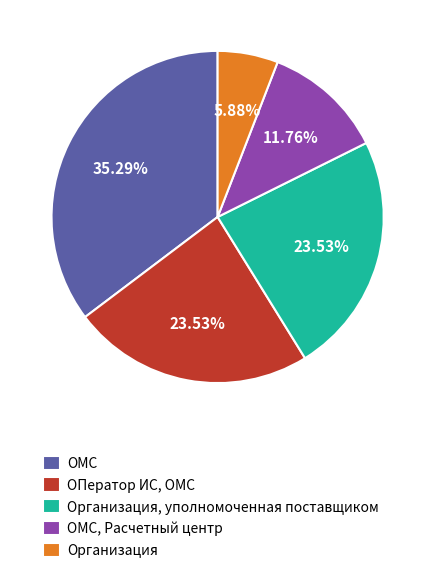

What percentage do ОМС and ОПератор ИС, ОМС together represent?

58.8%